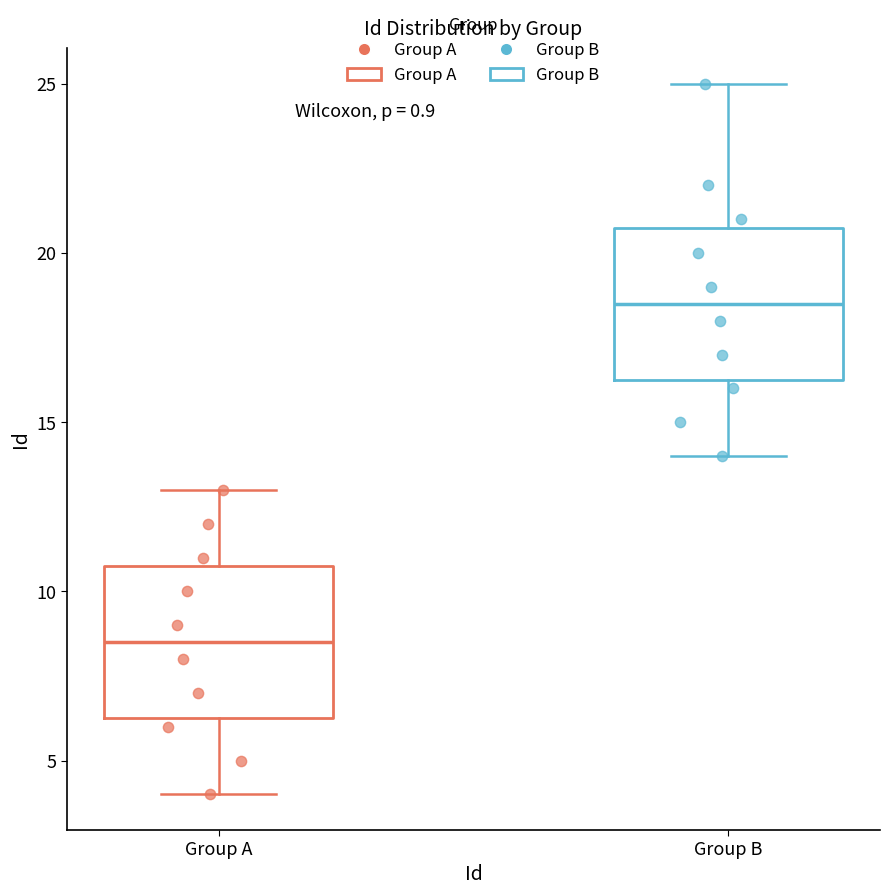

Which box has the lowest median line?

Group A